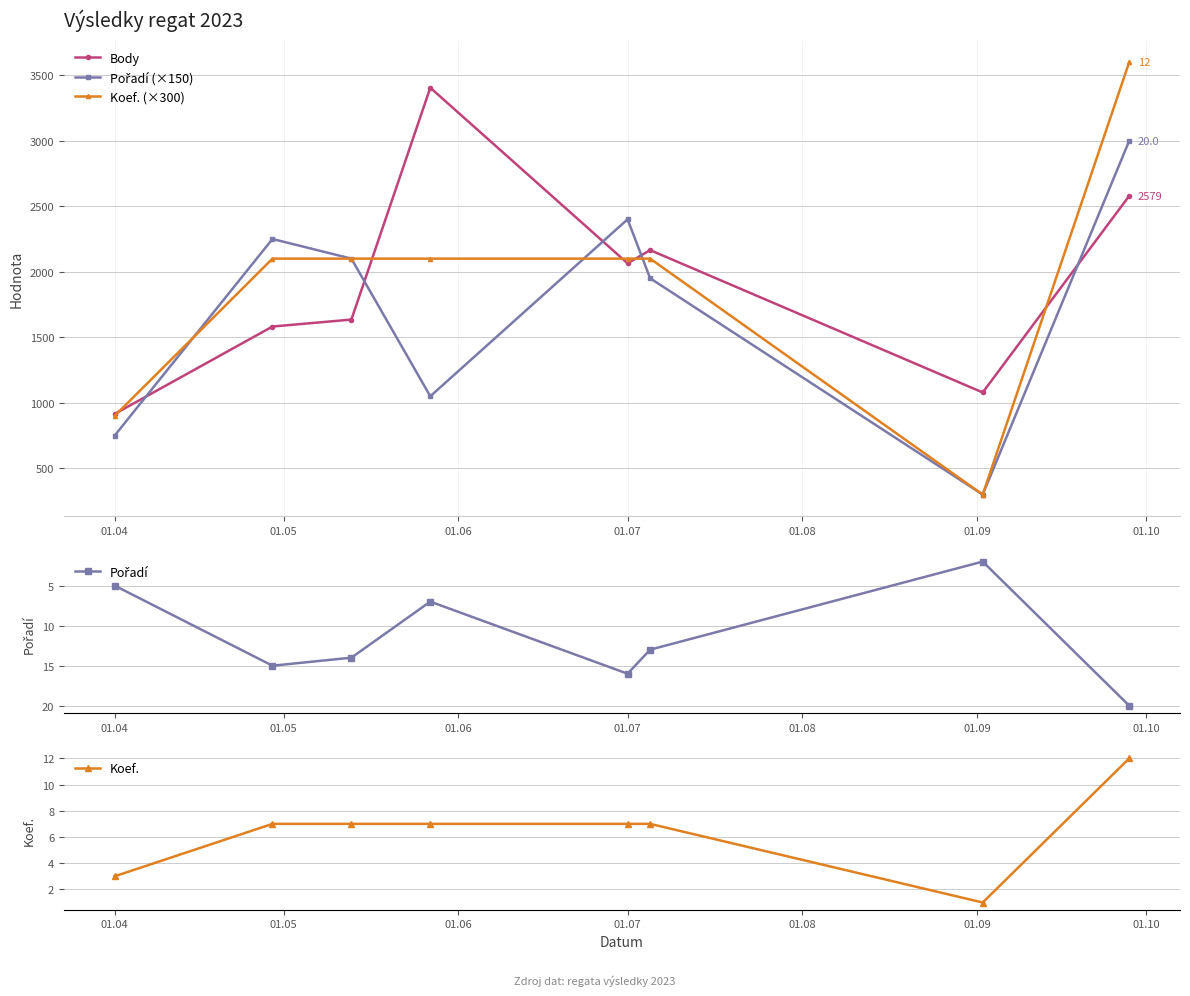

What is the highest value of the Body series?

3404